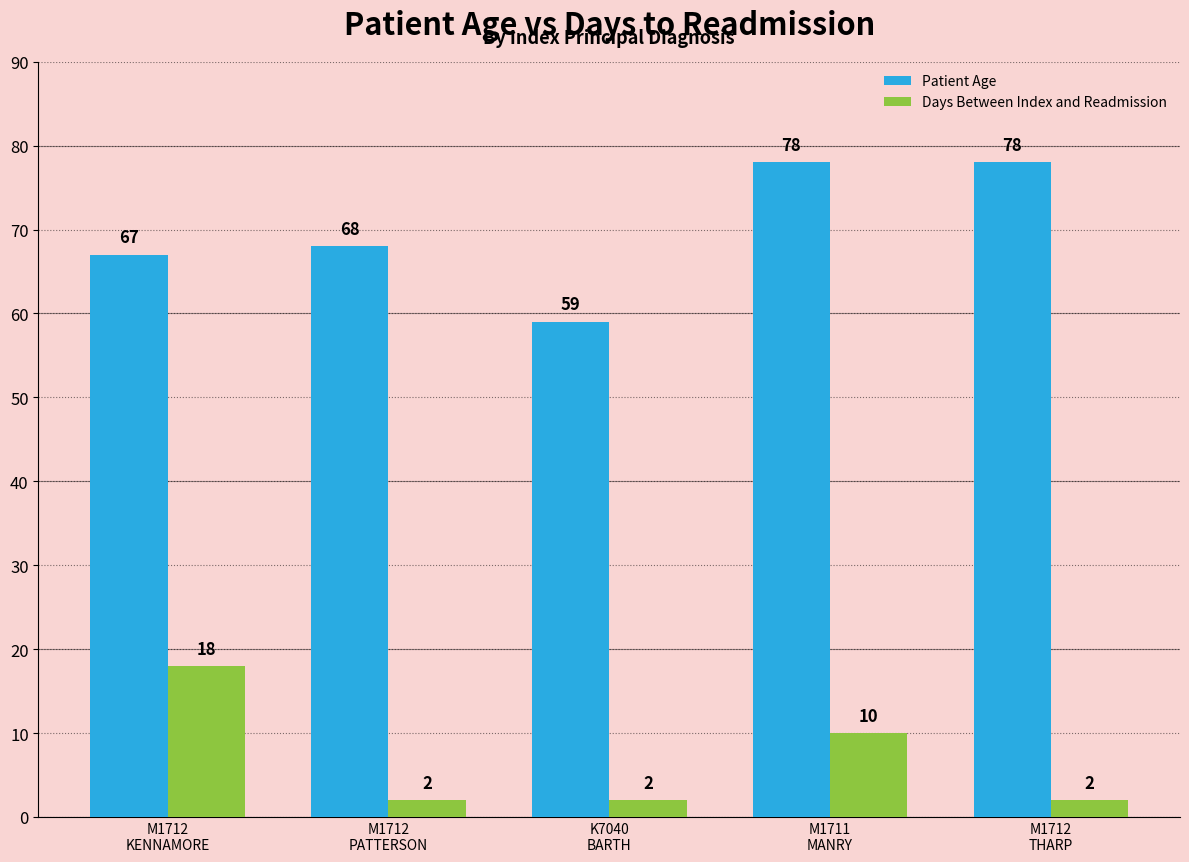

What is the total value across all series at M1712
PATTERSON?

70